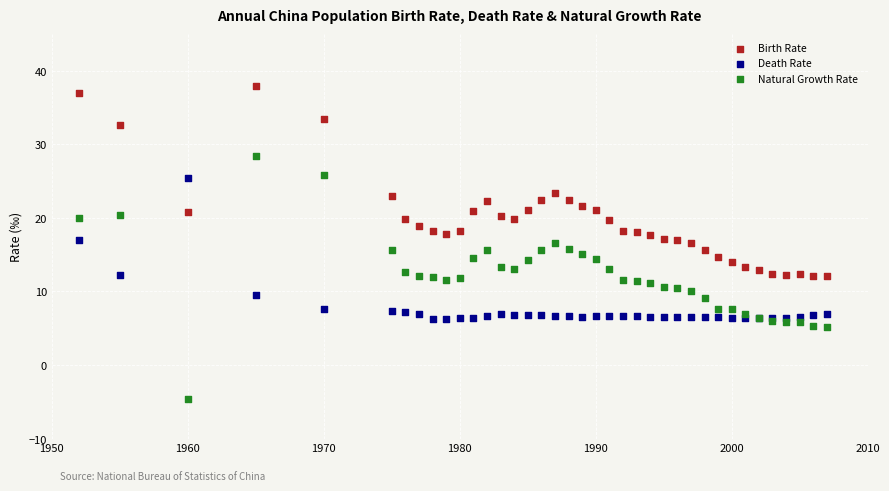

What are all the series names shown in the legend?

Birth Rate, Death Rate, Natural Growth Rate